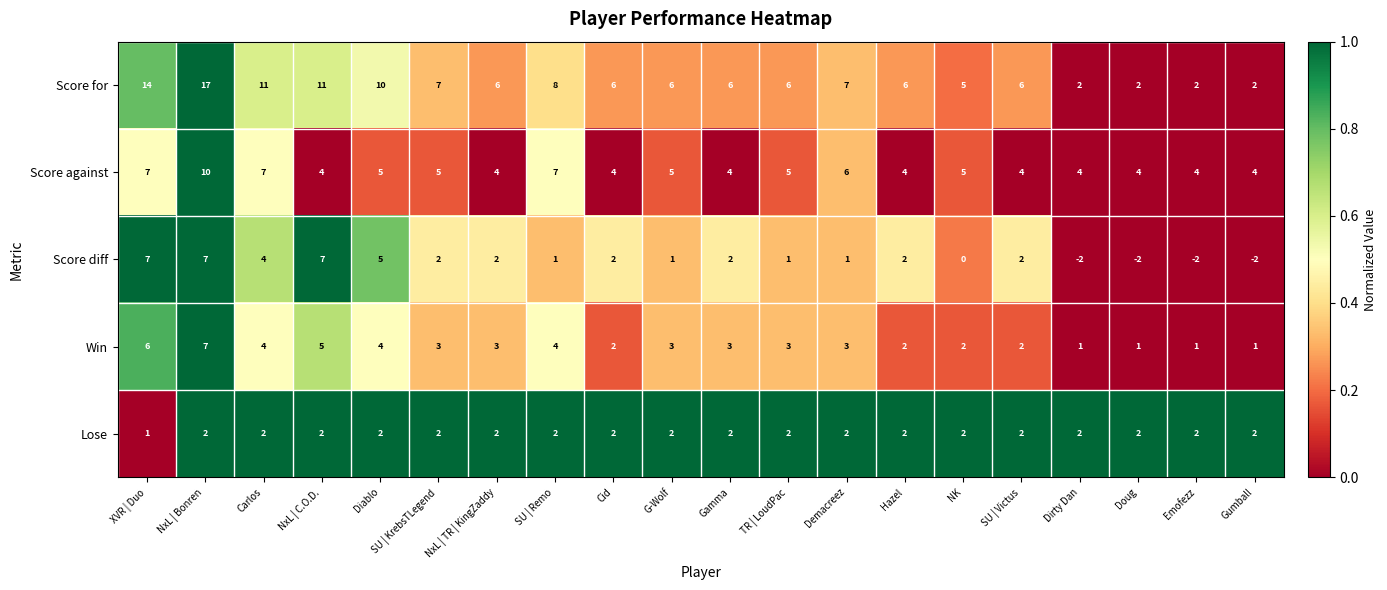

At which category does the chart reach its peak across all series?

NxL | Bonren